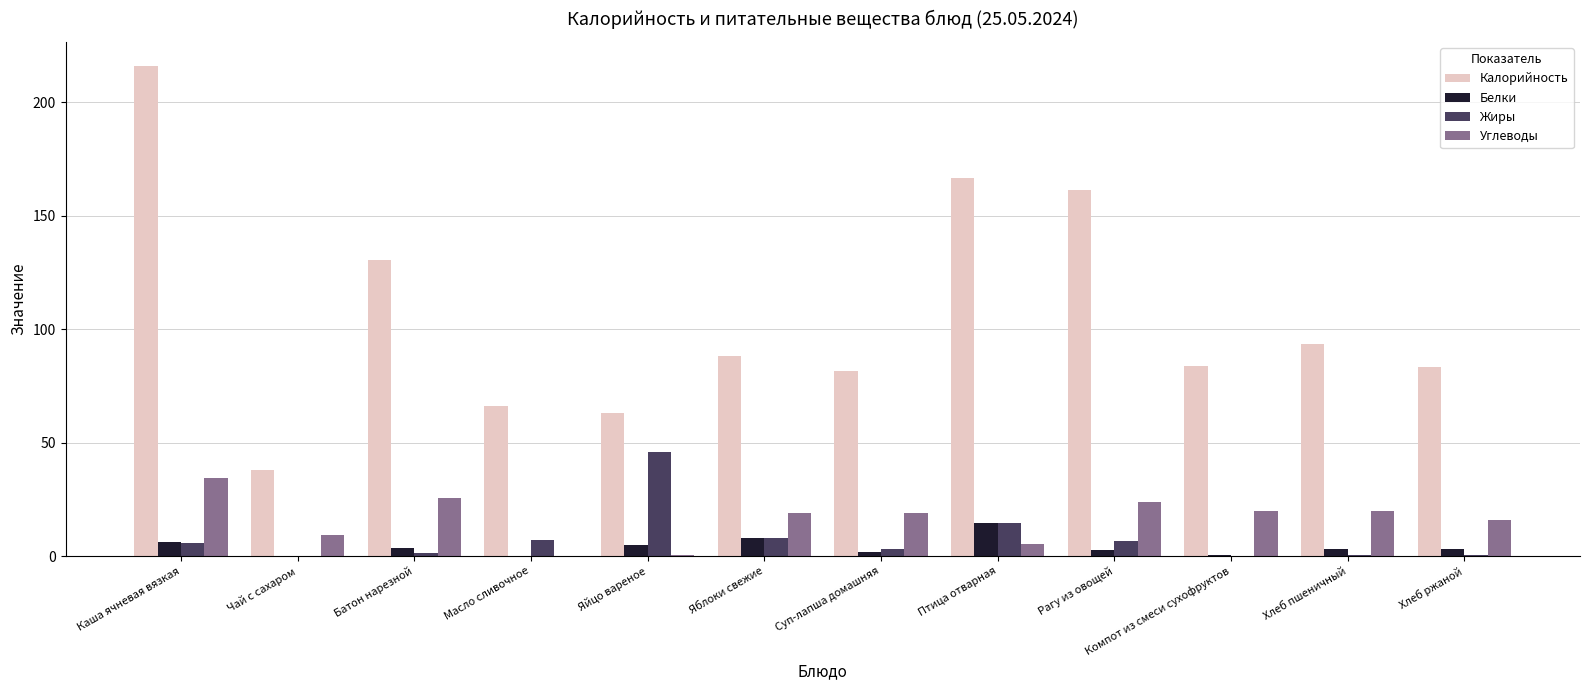

How many distinct data groups are displayed?

4